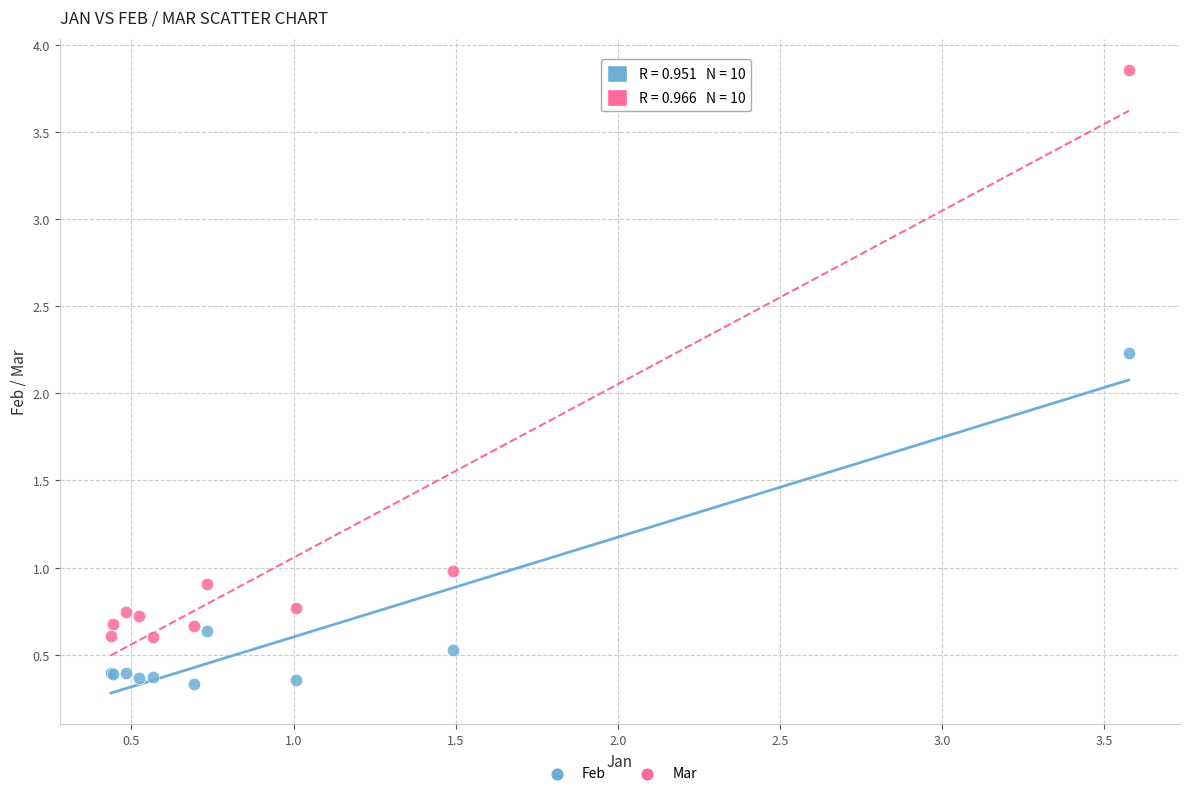

Which series contains the lowest Y value?

Feb